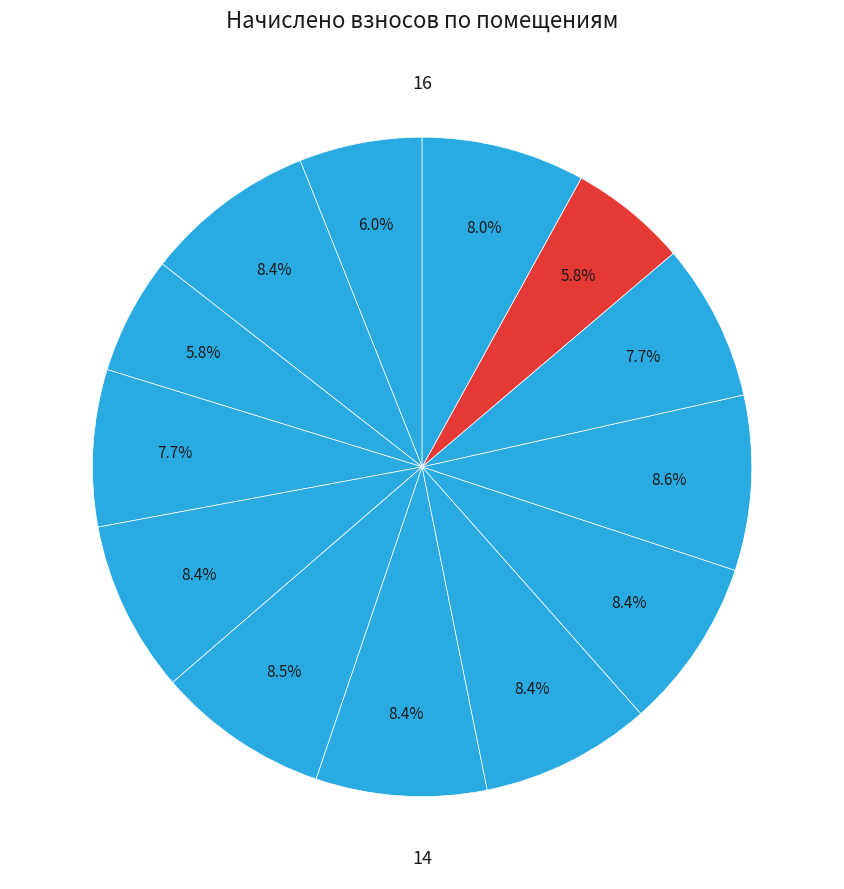

How many segments does this pie chart have?

13